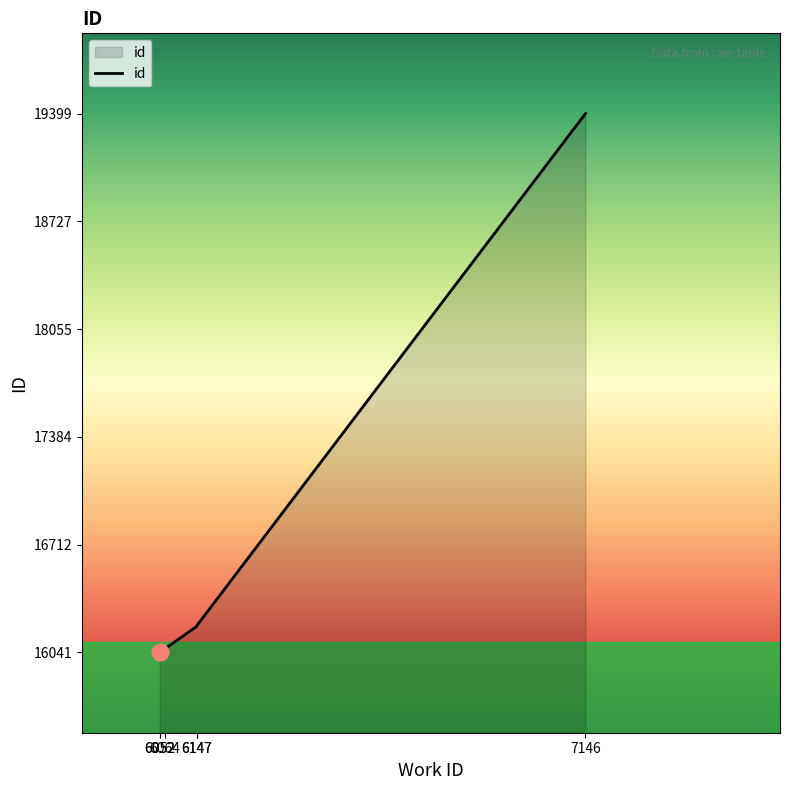

What is the smallest value displayed?

16041